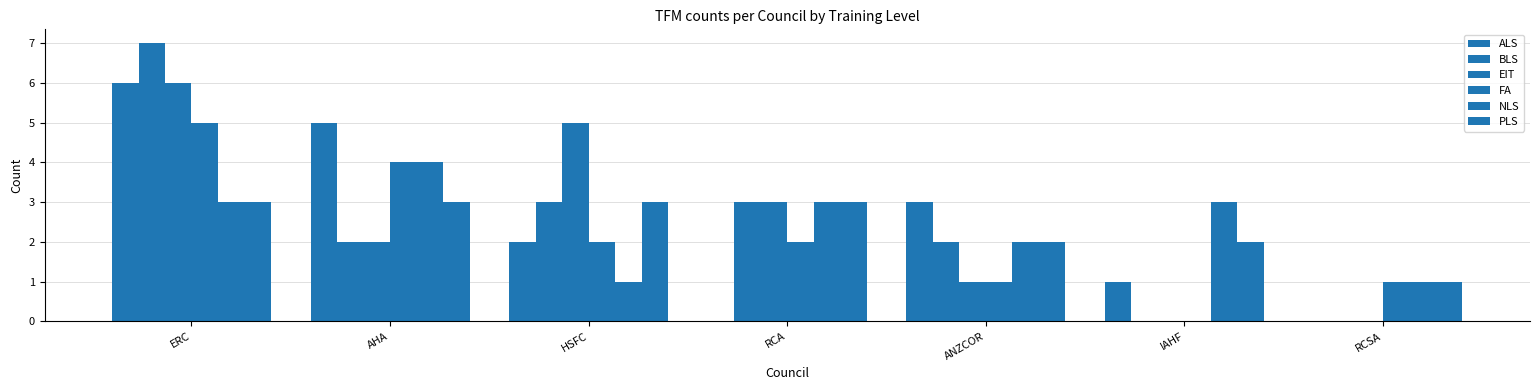

What is the total value across all series at ERC?

30